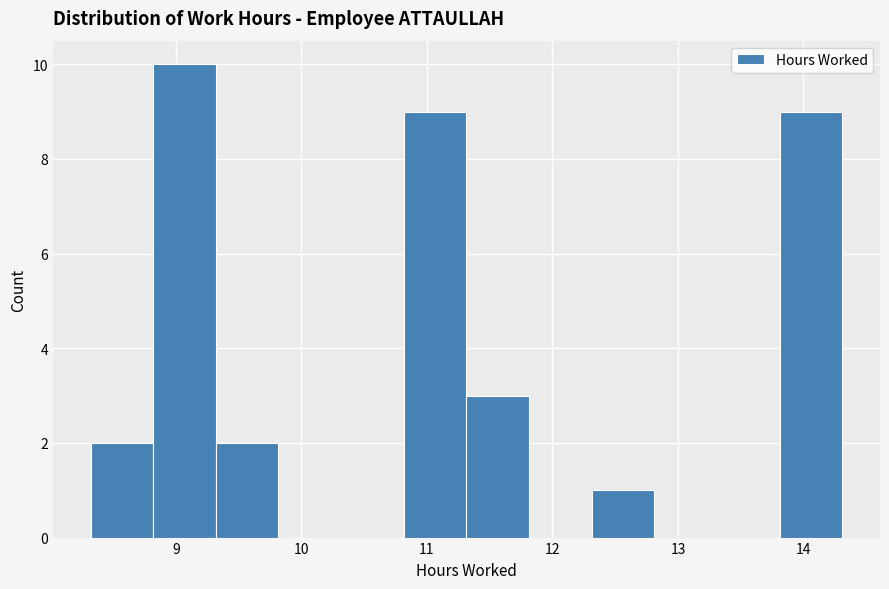

Which range on the x-axis has the tallest bar?

8.8 to 9.3